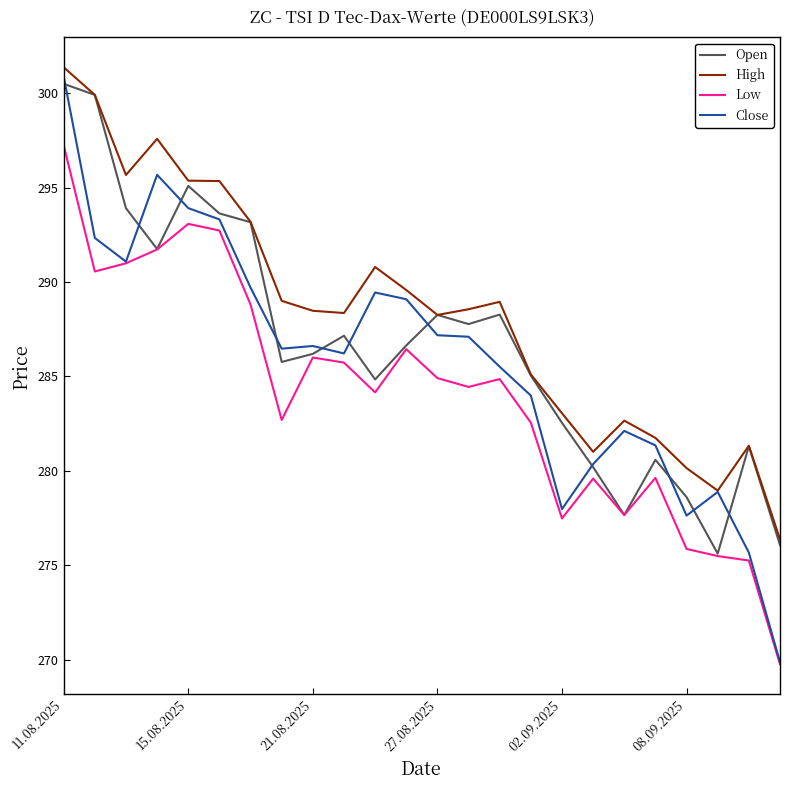

Does the chart have visible grid lines?

No